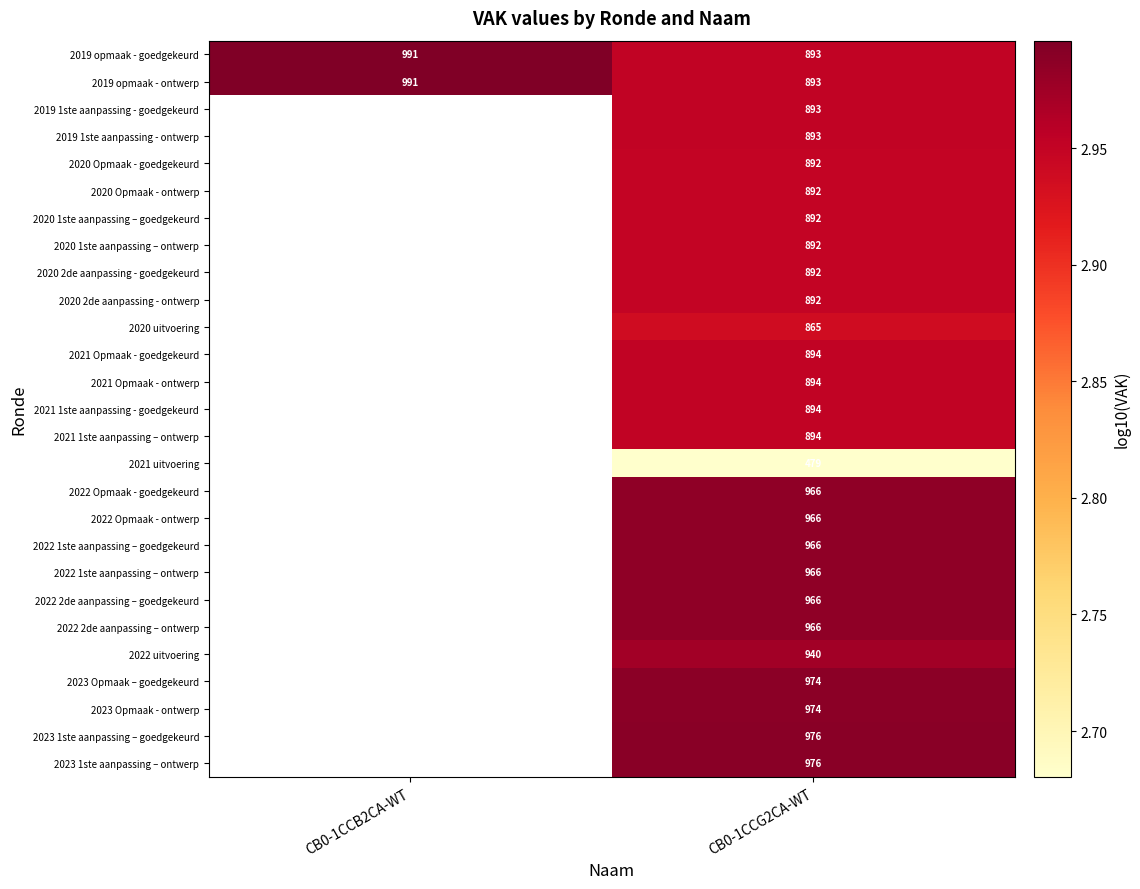

How many positive values does the 2021 Opmaak - goedgekeurd series have?

1